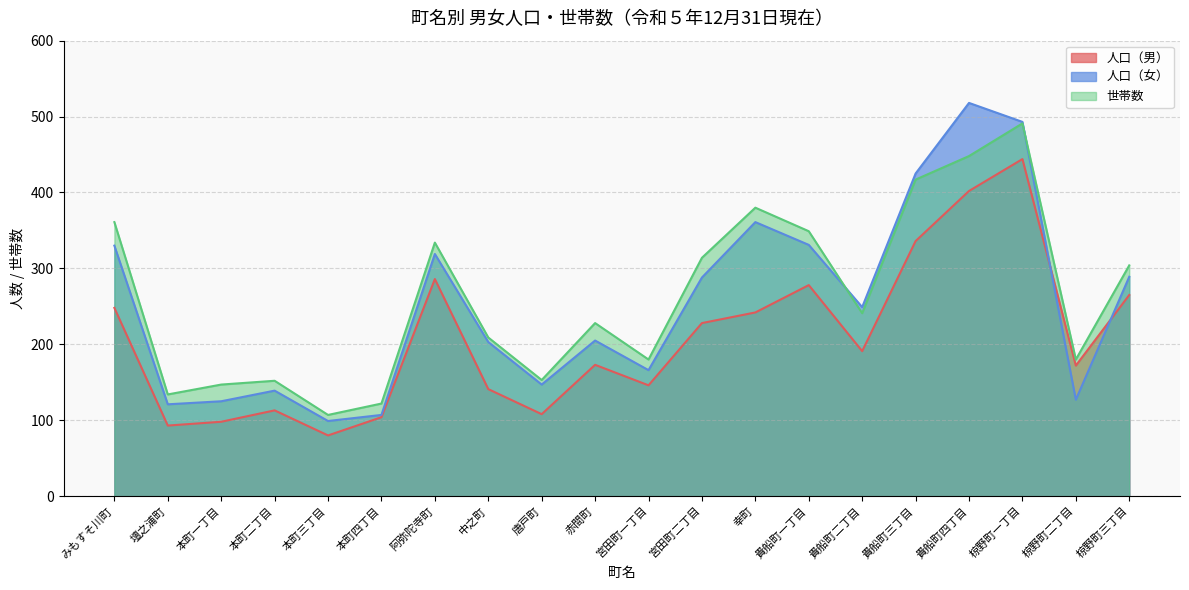

Does the chart display data point markers on the line(s)?

No